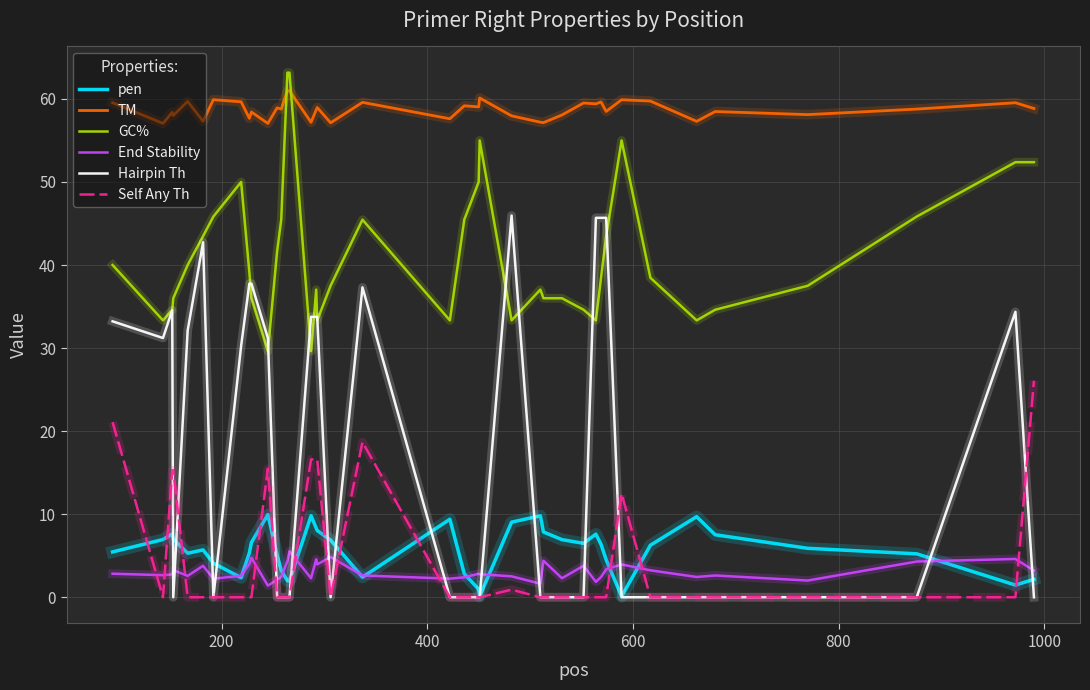

Which series has the largest total across all categories?

TM